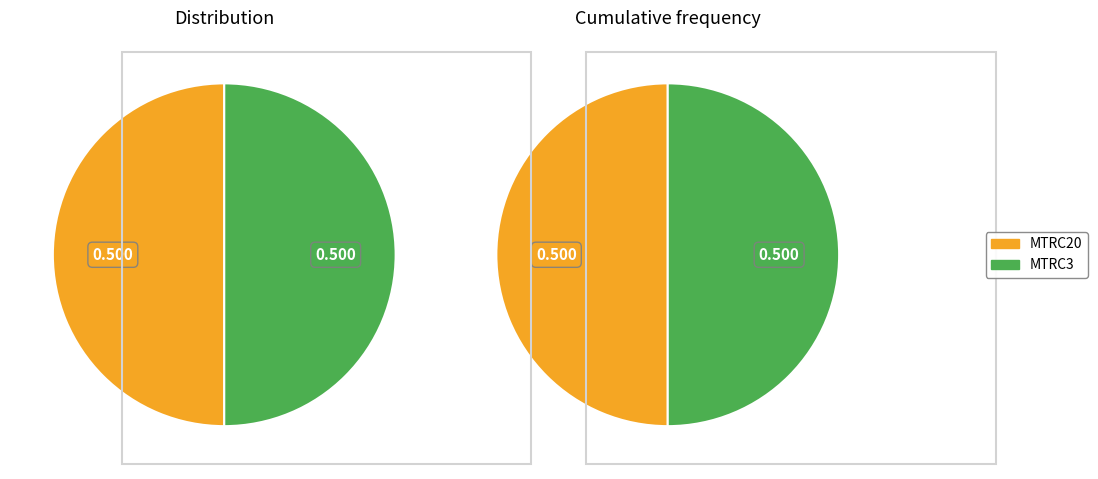

What is the majority slice?

MTRC20